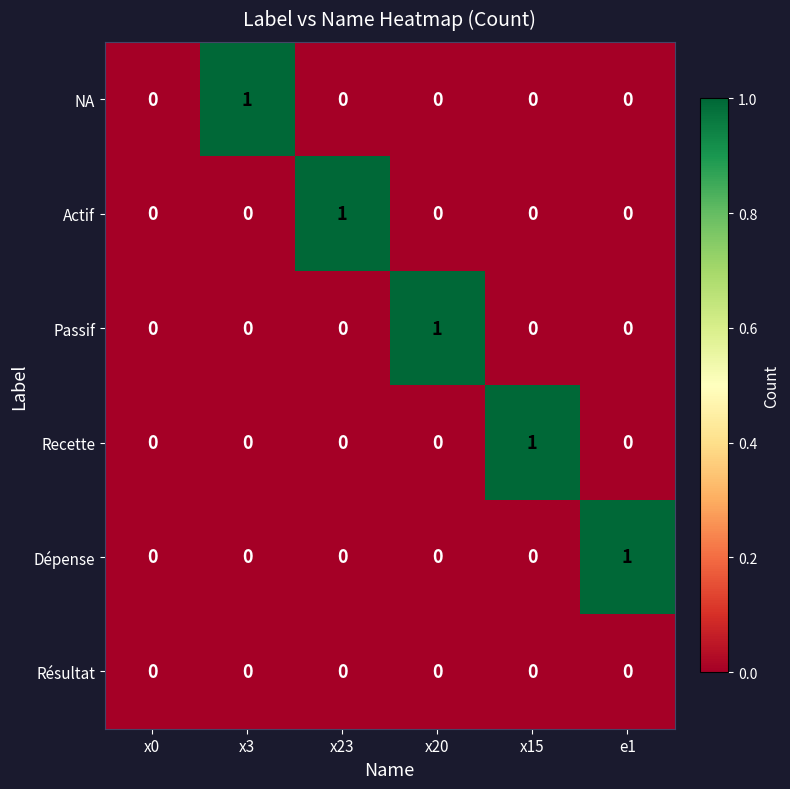

Is it true that Actif equals 0 at x15?

True